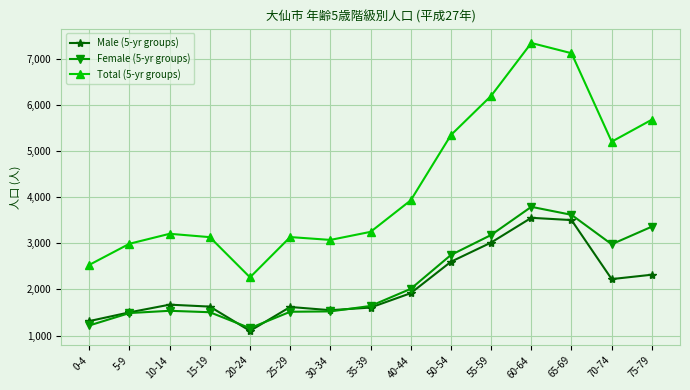

Does the chart have visible grid lines?

Yes